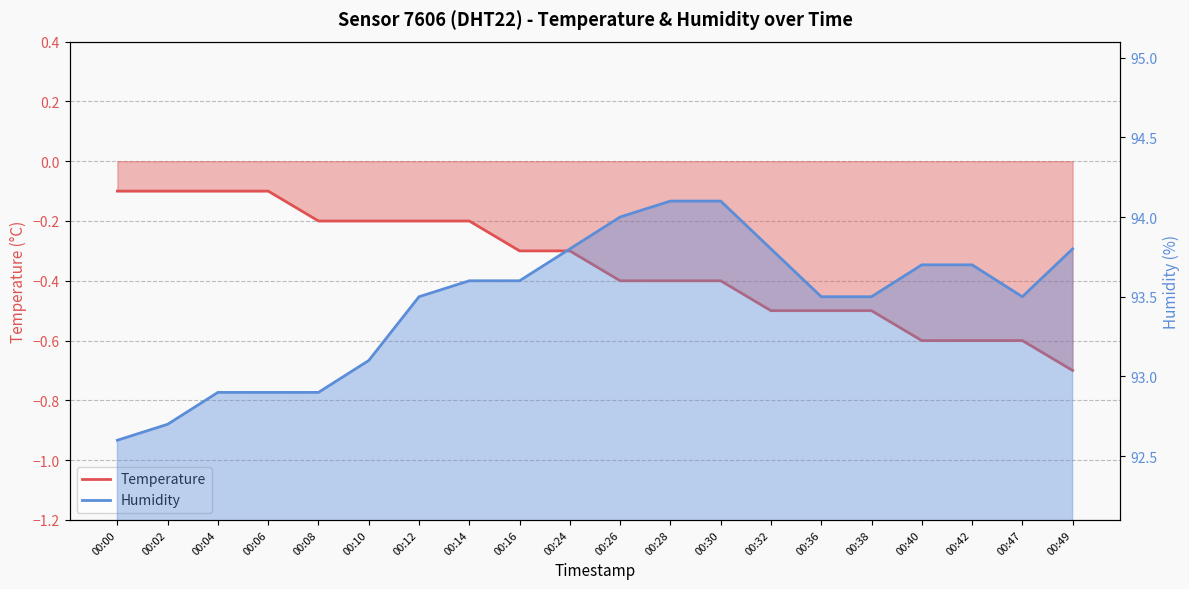

The Humidity series shows 25.5 at 00:10. True or false?

False